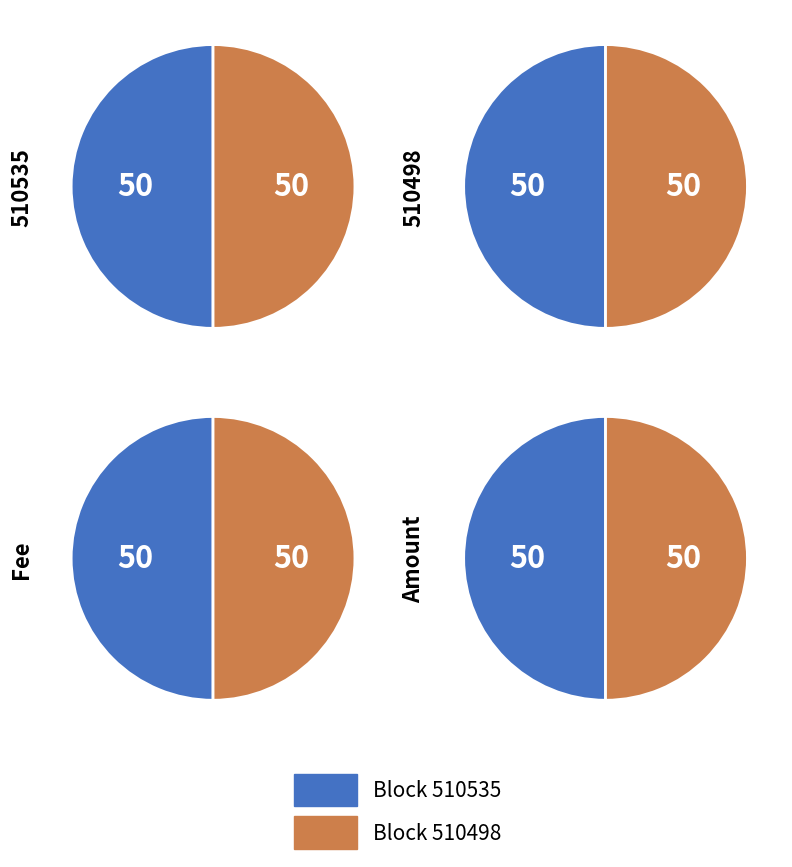

Which slice is the largest?

510535